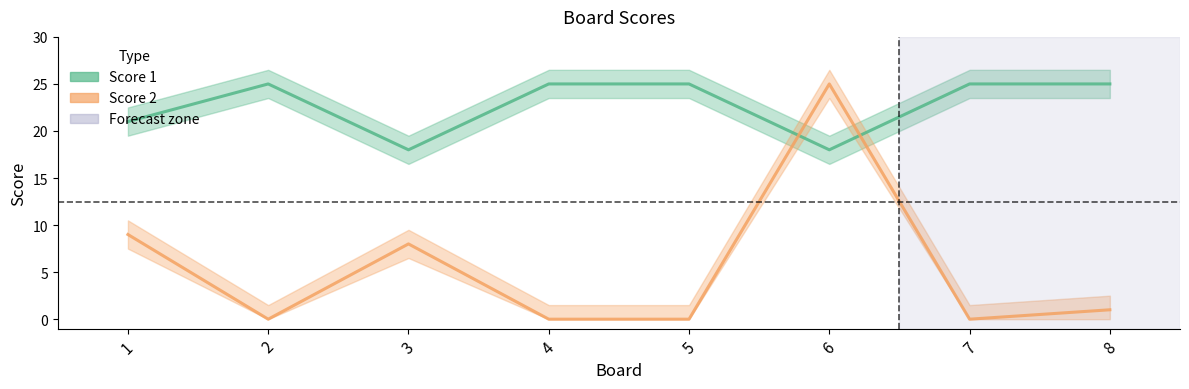

Reading right to left, transcribe all the data shown in this chart.

Score 1: 25	25	18	25	25	18	25	21
Score 2: 1	0	25	0	0	8	0	9